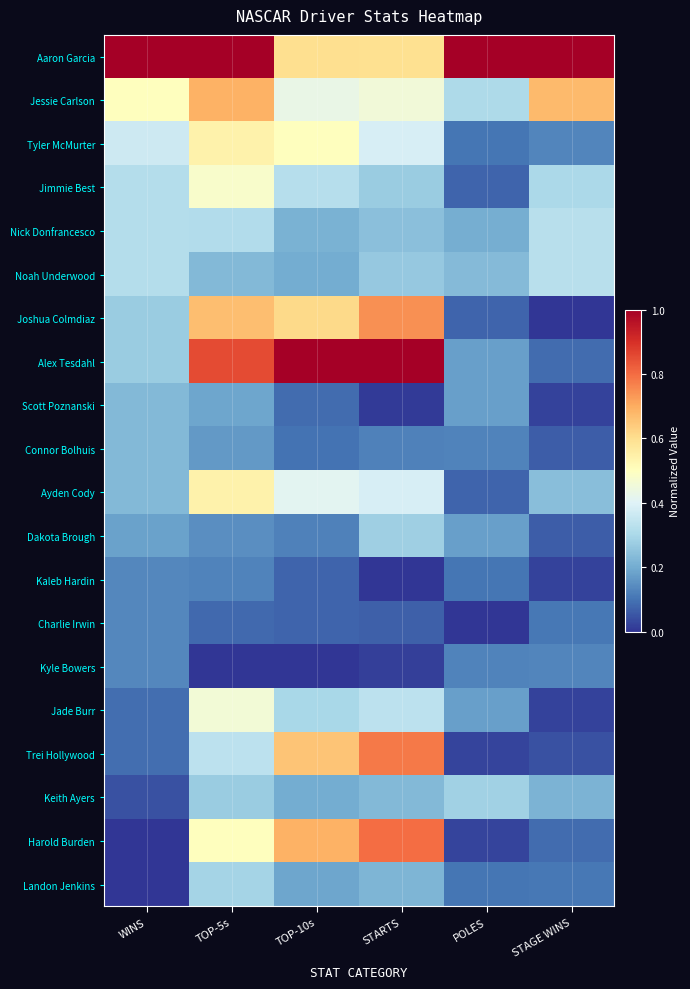

Reading right to left, list all the values displayed in this chart.

Aaron Garcia: STAGE WINS=1.0	POLES=1.0	STARTS=0.6	TOP-10s=0.6	TOP-5s=1.0	WINS=1.0
Jessie Carlson: STAGE WINS=0.7	POLES=0.3	STARTS=0.5	TOP-10s=0.4	TOP-5s=0.7	WINS=0.5
Tyler McMurter: STAGE WINS=0.1	POLES=0.1	STARTS=0.4	TOP-10s=0.5	TOP-5s=0.5	WINS=0.4
Jimmie Best: STAGE WINS=0.3	POLES=0.1	STARTS=0.3	TOP-10s=0.3	TOP-5s=0.5	WINS=0.3
Nick Donfrancesco: STAGE WINS=0.3	POLES=0.2	STARTS=0.2	TOP-10s=0.2	TOP-5s=0.3	WINS=0.3
Noah Underwood: STAGE WINS=0.3	POLES=0.2	STARTS=0.3	TOP-10s=0.2	TOP-5s=0.2	WINS=0.3
Joshua Colmdiaz: STAGE WINS=0.0	POLES=0.1	STARTS=0.7	TOP-10s=0.6	TOP-5s=0.7	WINS=0.3
Alex Tesdahl: STAGE WINS=0.1	POLES=0.2	STARTS=1.0	TOP-10s=1.0	TOP-5s=0.9	WINS=0.3
Scott Poznanski: STAGE WINS=0.0	POLES=0.2	STARTS=0.0	TOP-10s=0.1	TOP-5s=0.2	WINS=0.2
Connor Bolhuis: STAGE WINS=0.1	POLES=0.1	STARTS=0.1	TOP-10s=0.1	TOP-5s=0.2	WINS=0.2
Ayden Cody: STAGE WINS=0.2	POLES=0.1	STARTS=0.4	TOP-10s=0.4	TOP-5s=0.5	WINS=0.2
Dakota Brough: STAGE WINS=0.1	POLES=0.2	STARTS=0.3	TOP-10s=0.1	TOP-5s=0.1	WINS=0.2
Kaleb Hardin: STAGE WINS=0.0	POLES=0.1	STARTS=0.0	TOP-10s=0.1	TOP-5s=0.1	WINS=0.1
Charlie Irwin: STAGE WINS=0.1	POLES=0.0	STARTS=0.1	TOP-10s=0.1	TOP-5s=0.1	WINS=0.1
Kyle Bowers: STAGE WINS=0.1	POLES=0.1	STARTS=0.0	TOP-10s=0.0	TOP-5s=0.0	WINS=0.1
Jade Burr: STAGE WINS=0.0	POLES=0.2	STARTS=0.3	TOP-10s=0.3	TOP-5s=0.5	WINS=0.1
Trei Hollywood: STAGE WINS=0.0	POLES=0.0	STARTS=0.8	TOP-10s=0.7	TOP-5s=0.3	WINS=0.1
Keith Ayers: STAGE WINS=0.2	POLES=0.3	STARTS=0.2	TOP-10s=0.2	TOP-5s=0.3	WINS=0.0
Harold Burden: STAGE WINS=0.1	POLES=0.0	STARTS=0.8	TOP-10s=0.7	TOP-5s=0.5	WINS=0.0
Landon Jenkins: STAGE WINS=0.1	POLES=0.1	STARTS=0.2	TOP-10s=0.2	TOP-5s=0.3	WINS=0.0